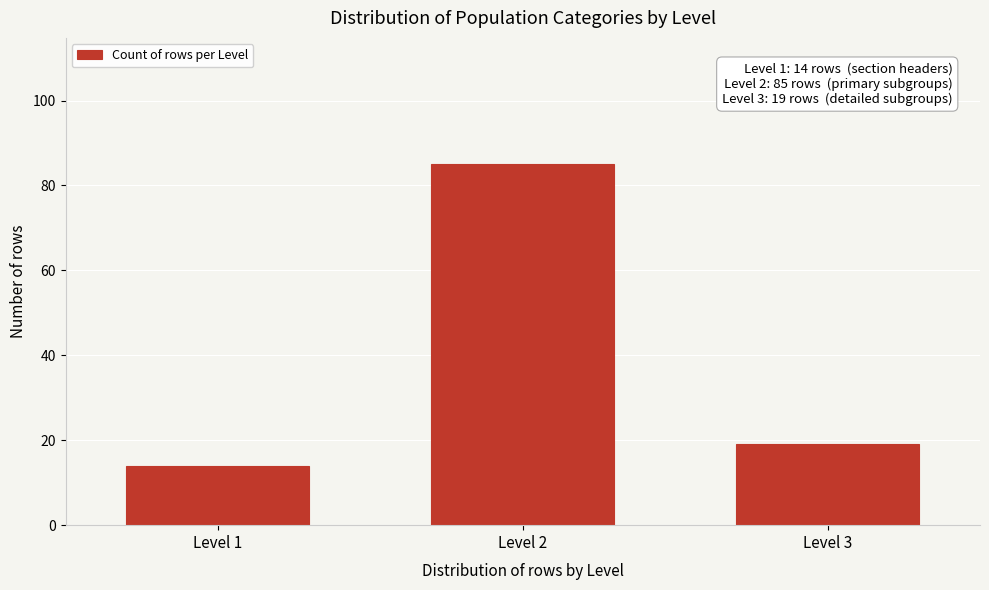

Reading left to right, what are all the values shown in this chart?

Level 1=14	Level 2=85	Level 3=19